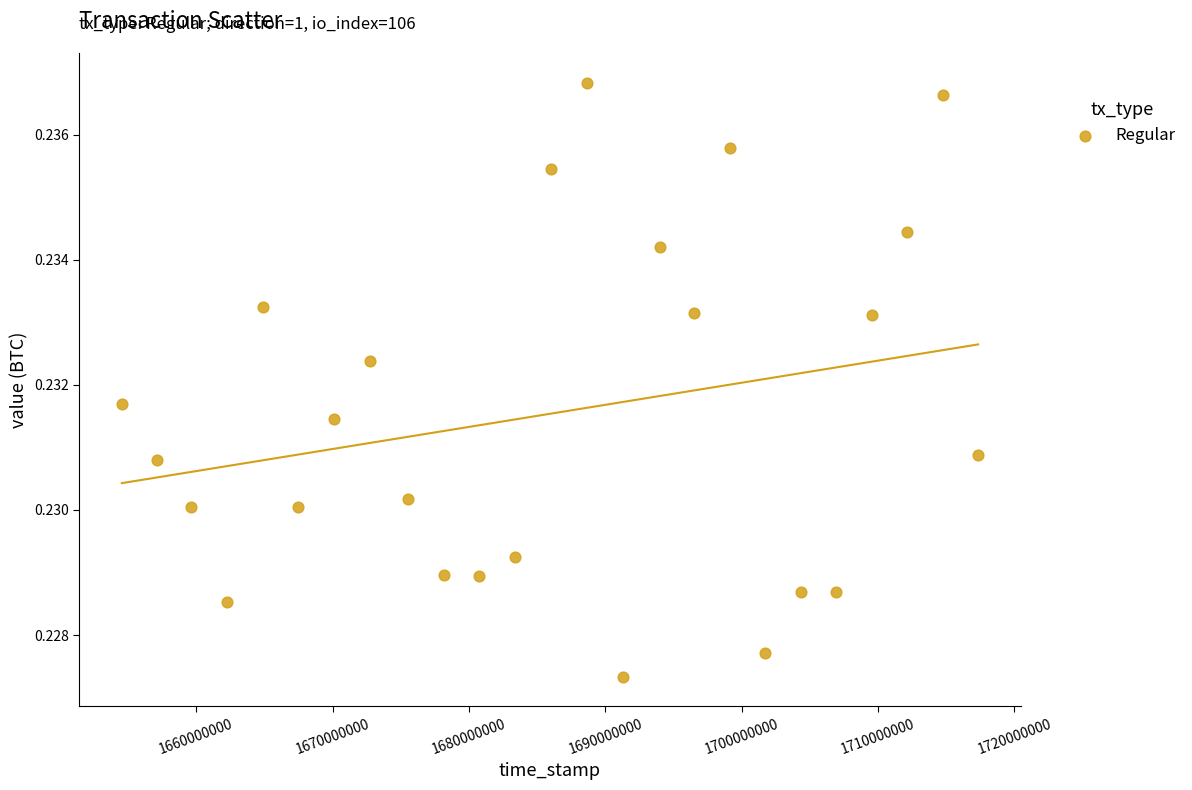

What is the range of X values (max minus min)?

62786153.0